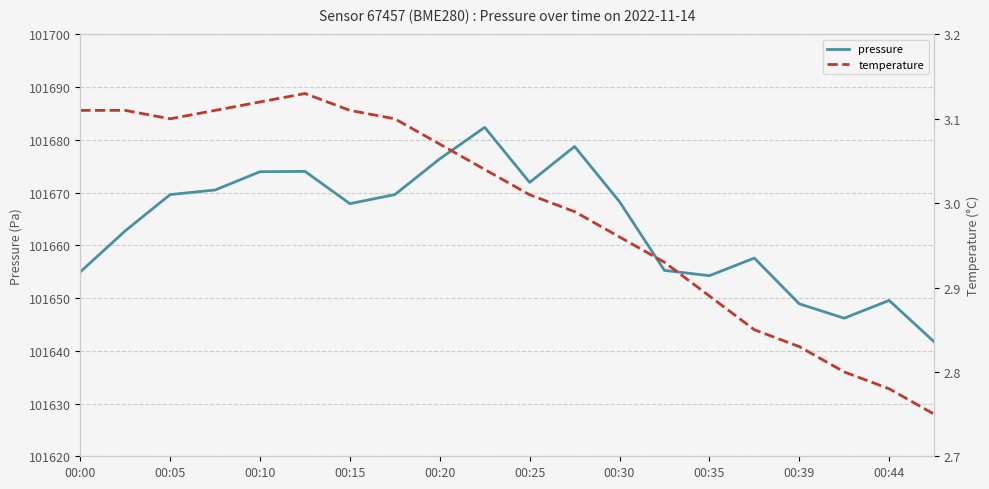

True or false: pressure has more than 1 points higher than both neighbors.

True